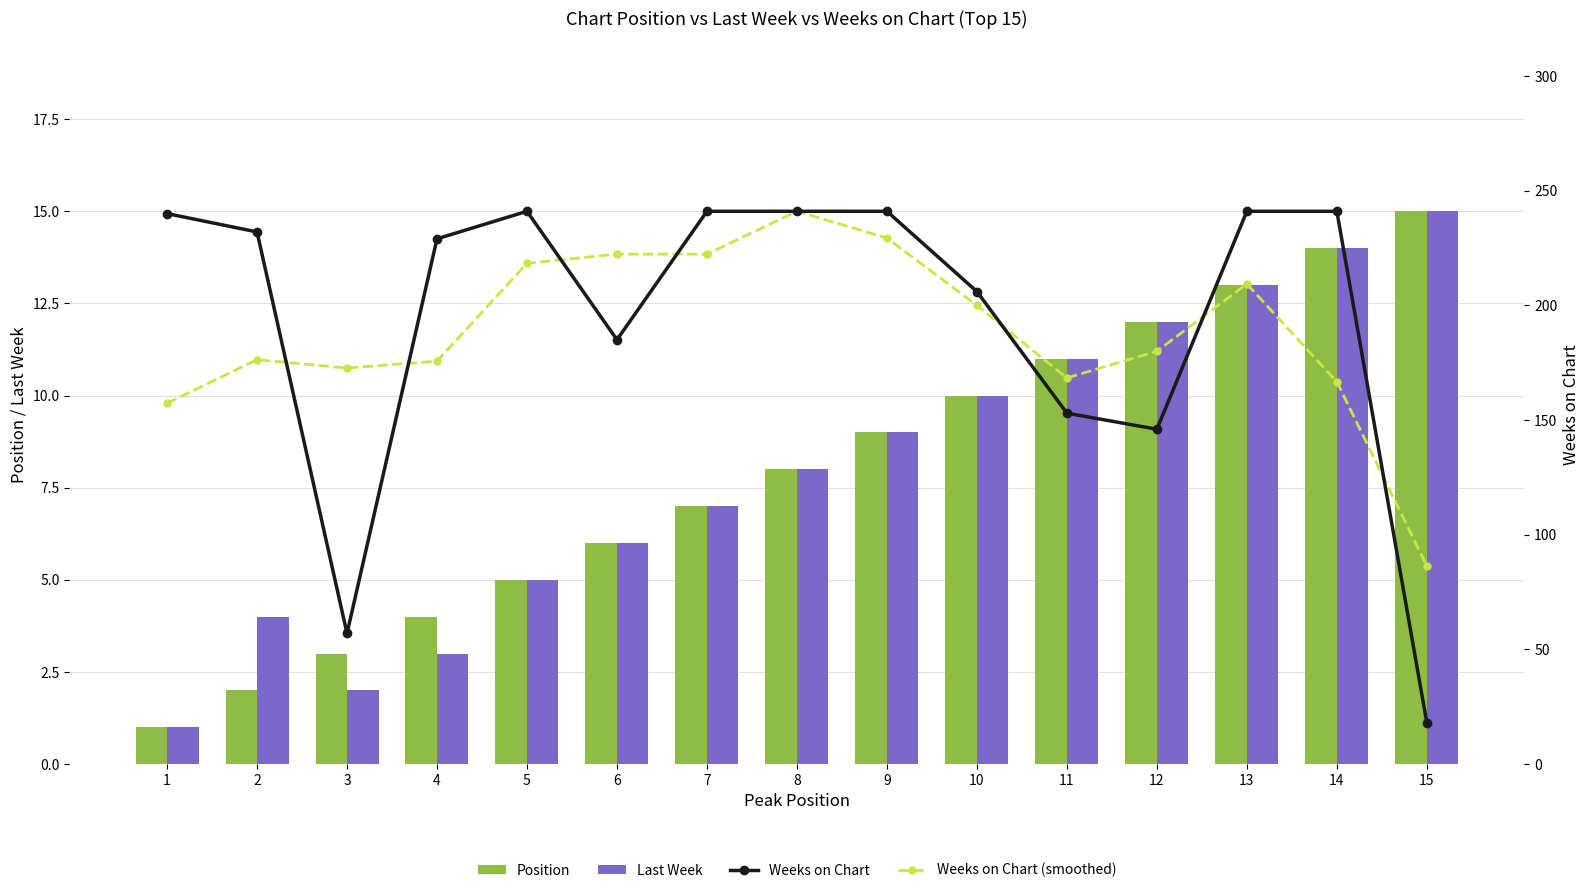

What is the sum of all Position values?

120